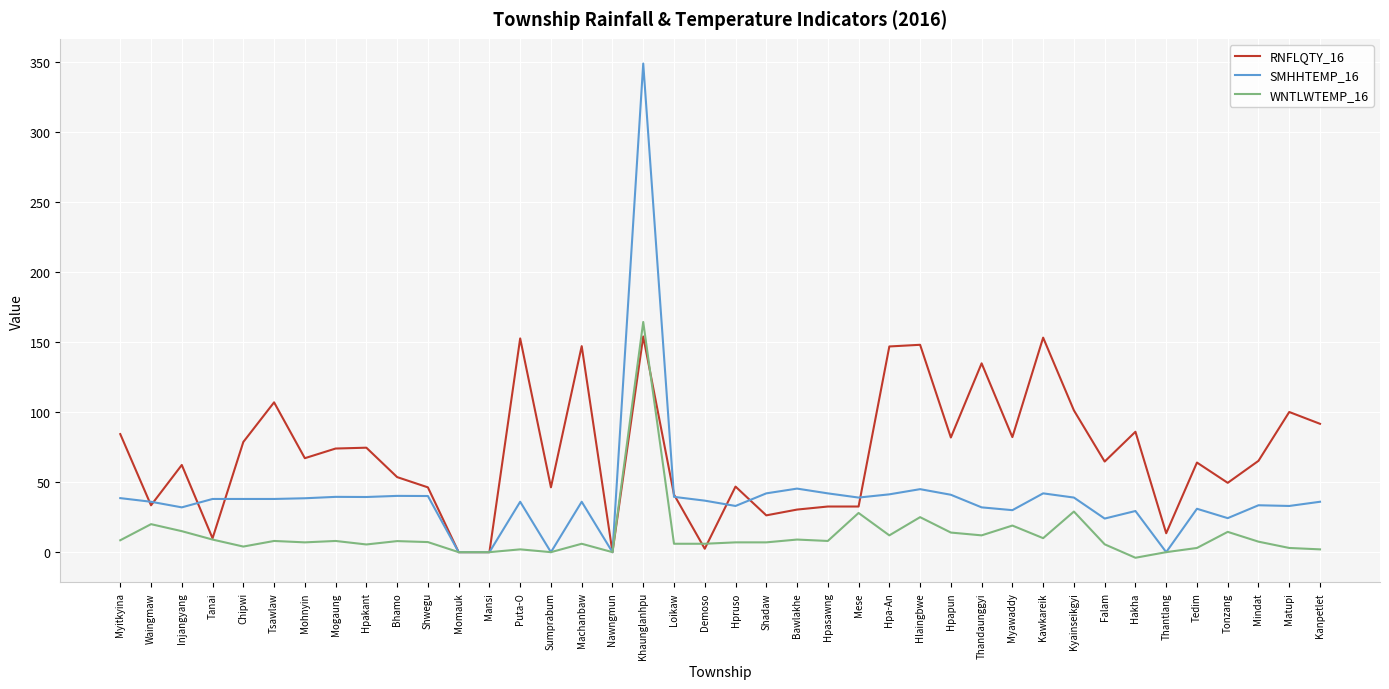

Does the chart display data point markers on the line(s)?

No